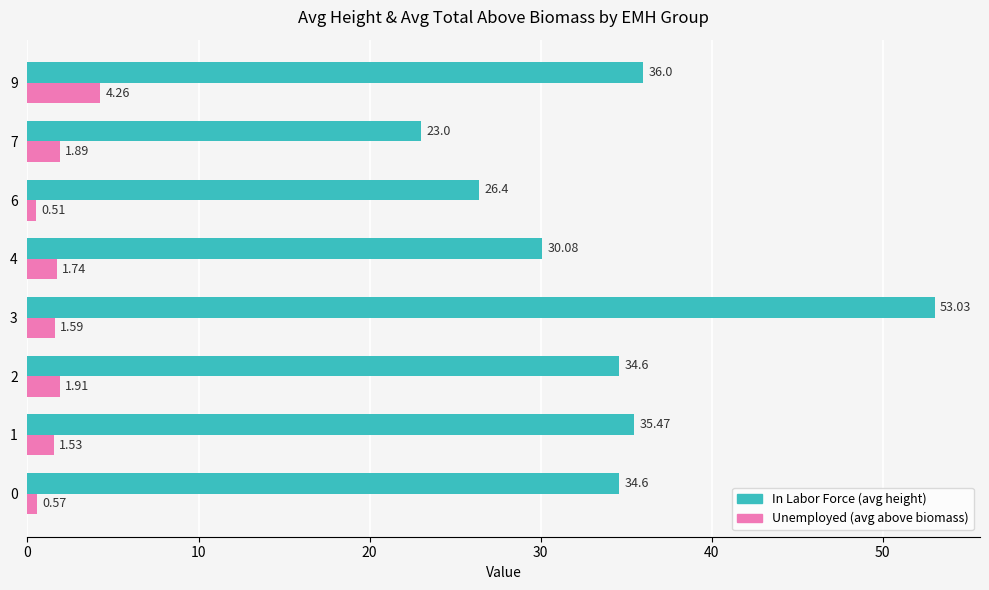

What is the total value across all series at 1?

37.0